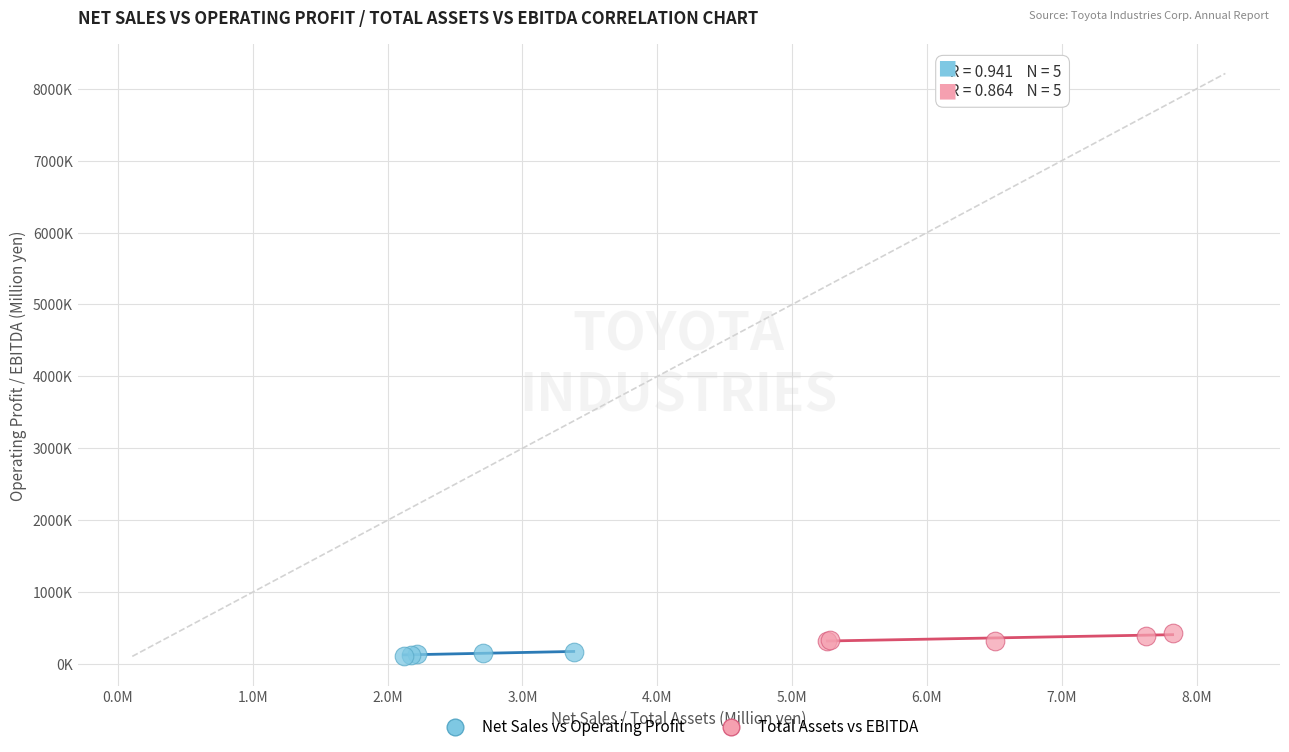

What are all the series names shown in the legend?

Net Sales vs Operating Profit, Total Assets vs EBITDA